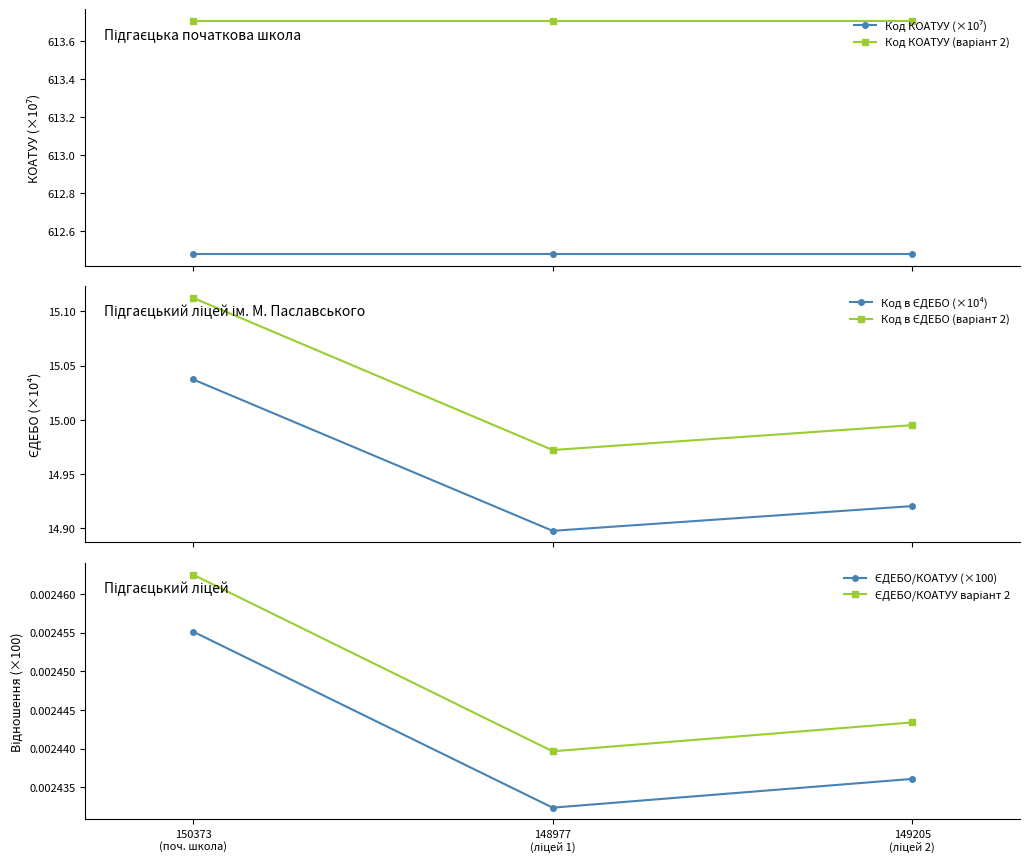

Reading left to right, what are all the values shown in this chart?

Код КОАТУУ (×10⁷): 150373
(поч. школа)=612.5	148977
(ліцей 1)=612.5	149205
(ліцей 2)=612.5
Код КОАТУУ (варіант 2): 150373
(поч. школа)=613.7	148977
(ліцей 1)=613.7	149205
(ліцей 2)=613.7
Код в ЄДЕБО (×10⁴): 150373
(поч. школа)=15.0	148977
(ліцей 1)=14.9	149205
(ліцей 2)=14.9
Код в ЄДЕБО (варіант 2): 150373
(поч. школа)=15.1	148977
(ліцей 1)=15.0	149205
(ліцей 2)=15.0
ЄДЕБО/КОАТУУ (×100): 150373
(поч. школа)=0.0	148977
(ліцей 1)=0.0	149205
(ліцей 2)=0.0
ЄДЕБО/КОАТУУ варіант 2: 150373
(поч. школа)=0.0	148977
(ліцей 1)=0.0	149205
(ліцей 2)=0.0